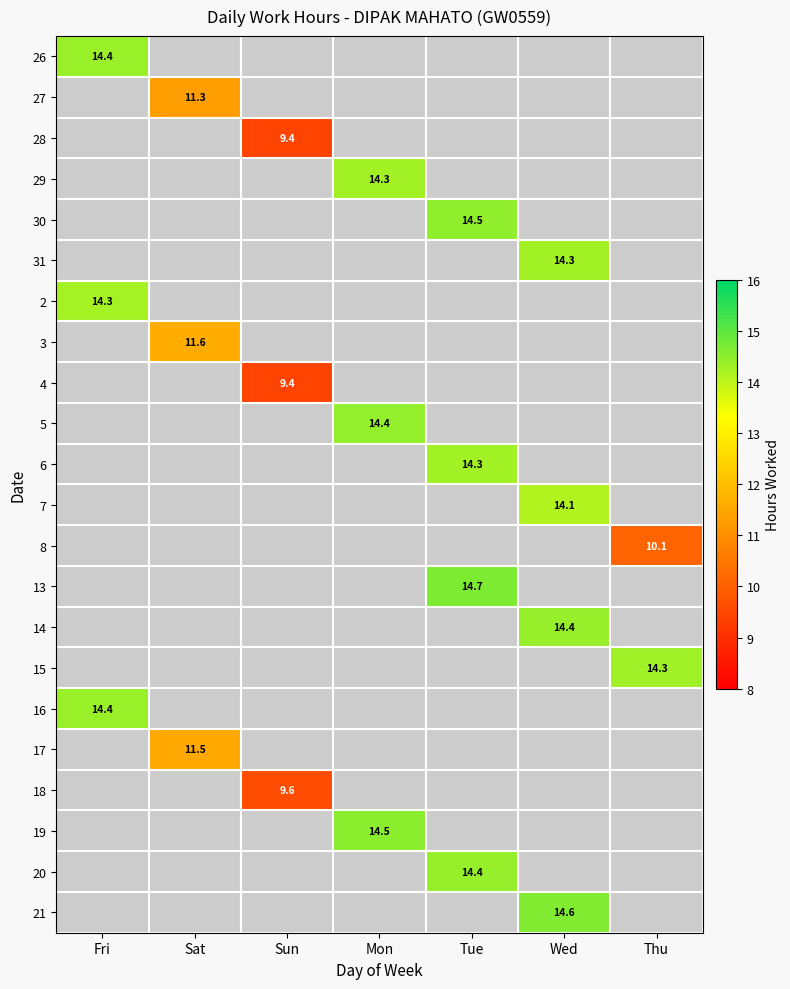

How many distinct data groups are displayed?

22